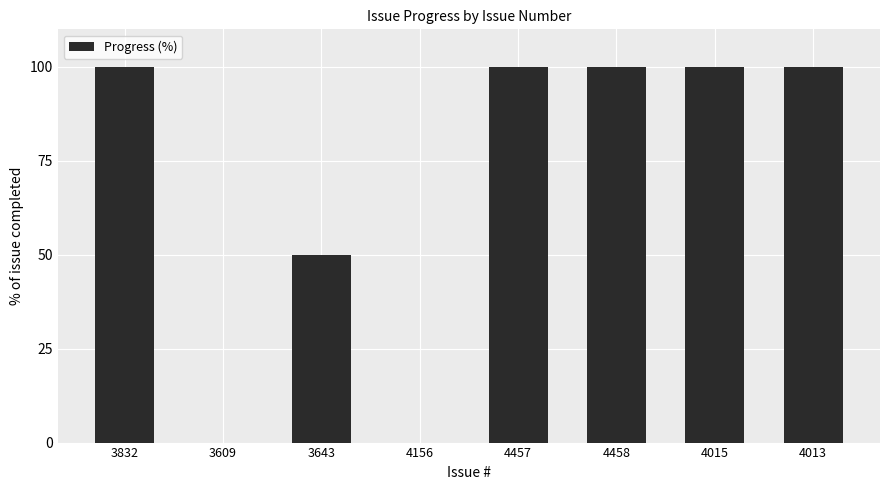

What is the difference between the values at 3643 and 4013?

50